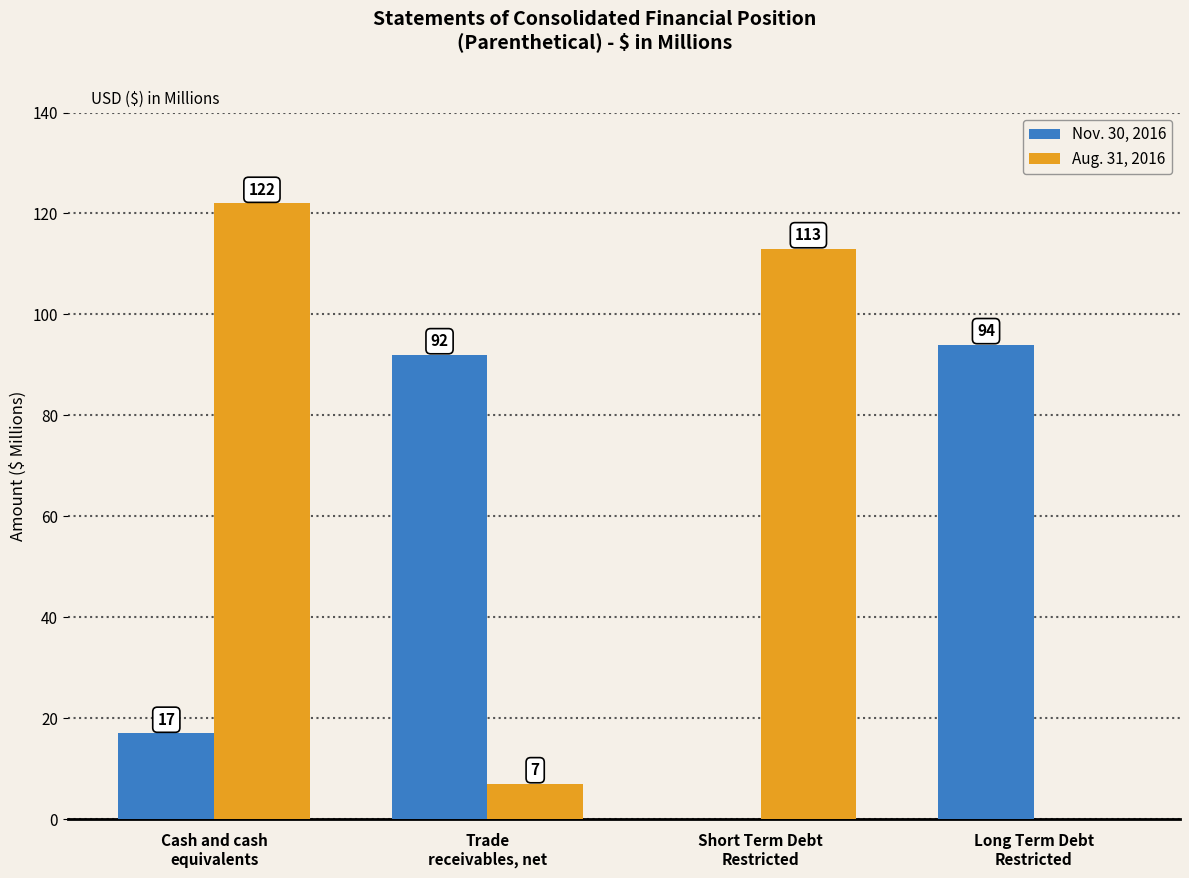

Does the chart contain stacked bars?

No